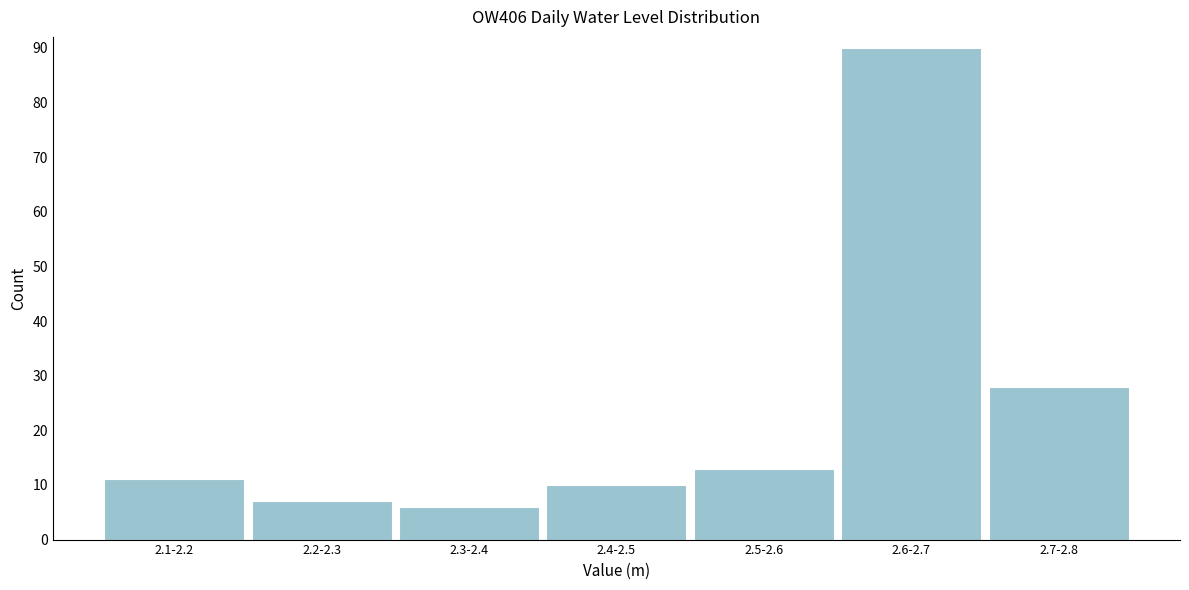

Reading left to right, extract all data points from this chart.

11	7	6	10	13	90	28